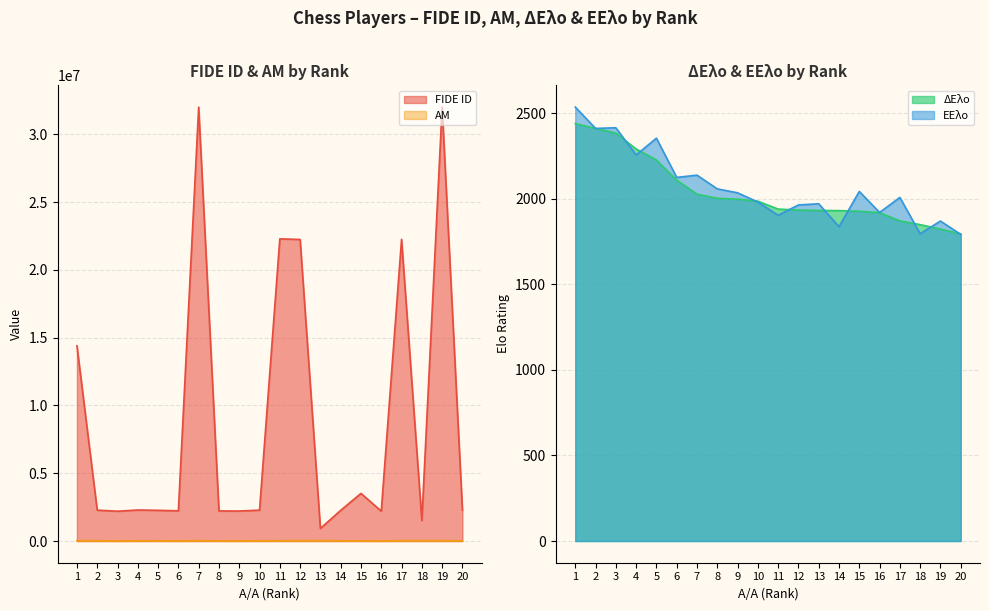

True or false: FIDE ID and ΑΜ cross at least once.

False